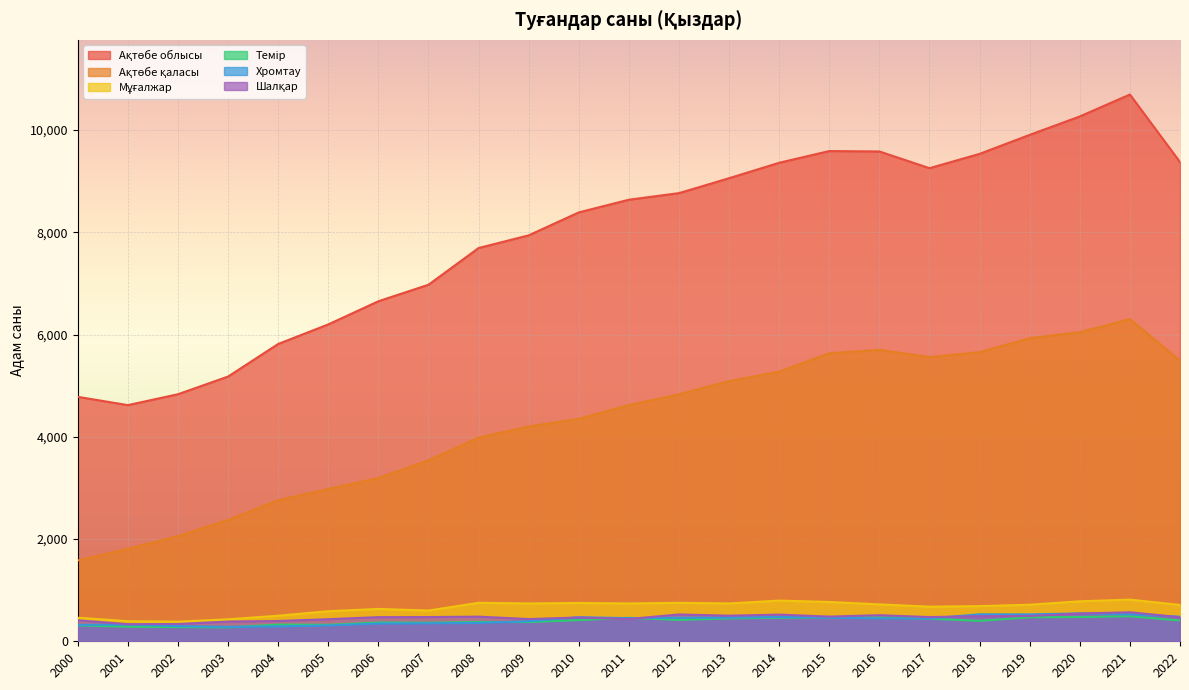

What is the sum of all Шалқар values?

10645